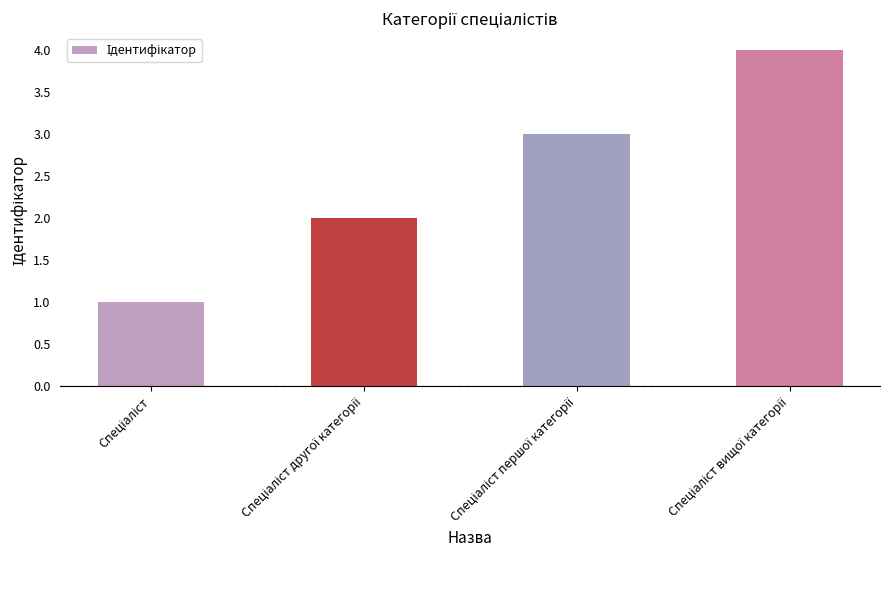

What is the difference between the maximum and minimum values?

3